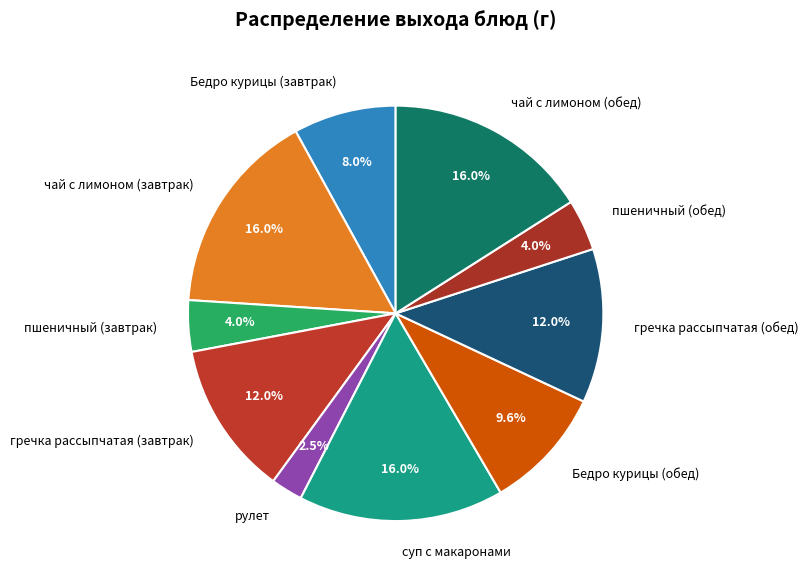

How many segments does this pie chart have?

10